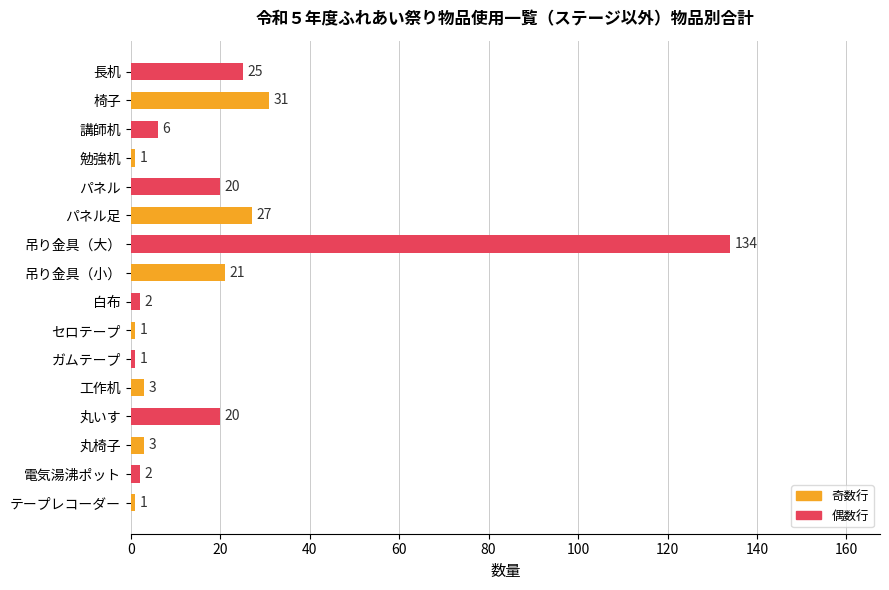

At which label is the value closest to 67?

椅子